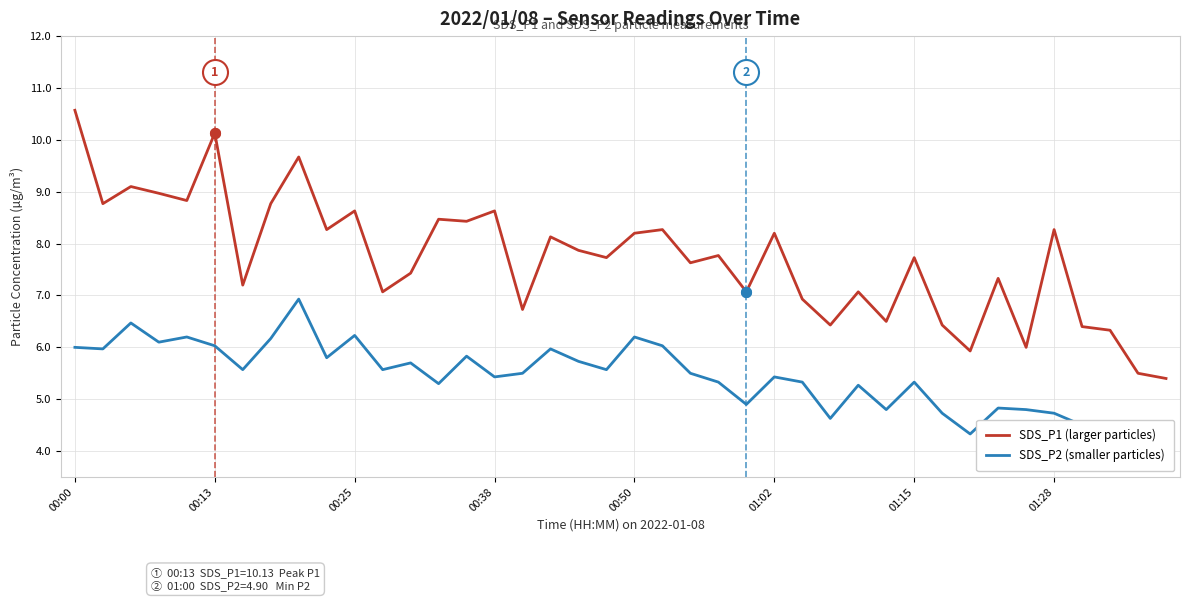

At which label does SDS_P2 (smaller particles) reach its minimum?

39